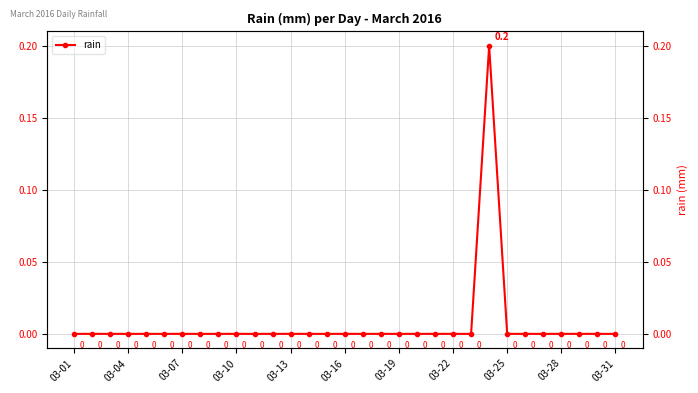

How many lines are shown in the chart?

1